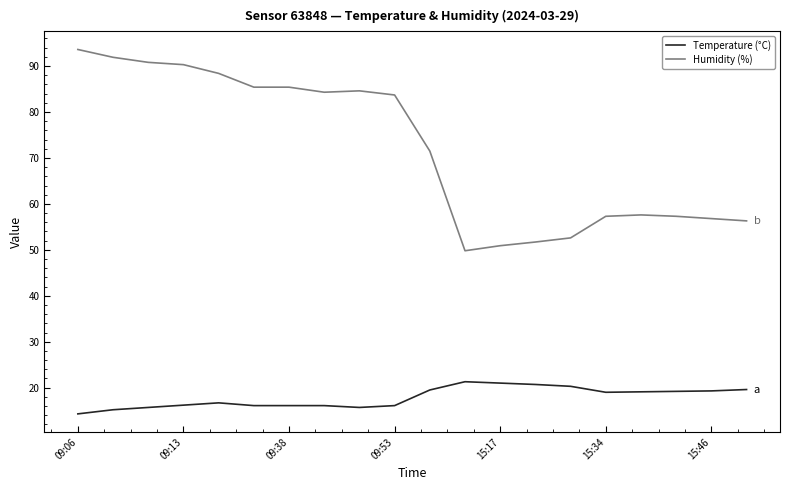

Rank the series by their average value, from lowest to highest.

Temperature (°C), Humidity (%)